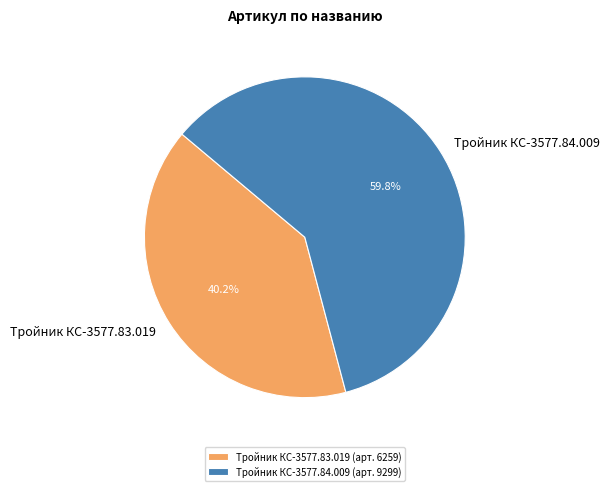

What is the largest slice in the pie chart?

Тройник КС-3577.84.009